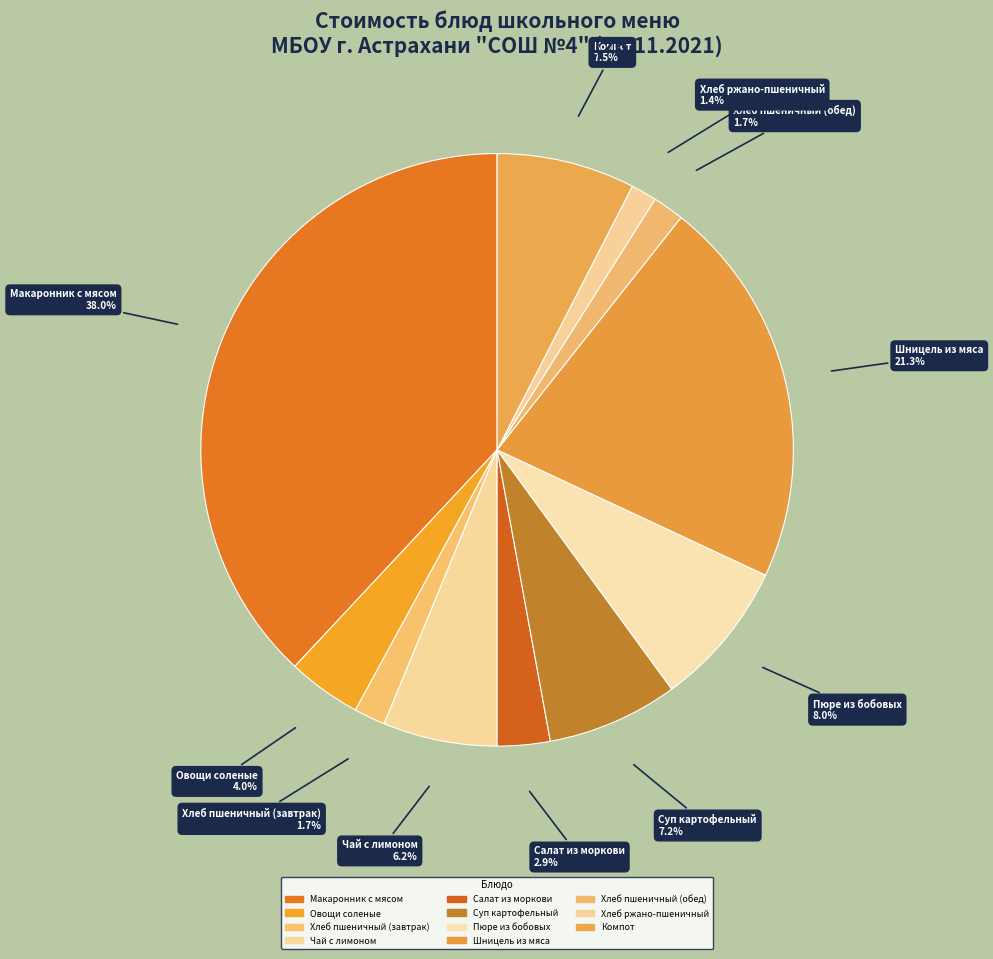

Does any single category account for the majority?

No